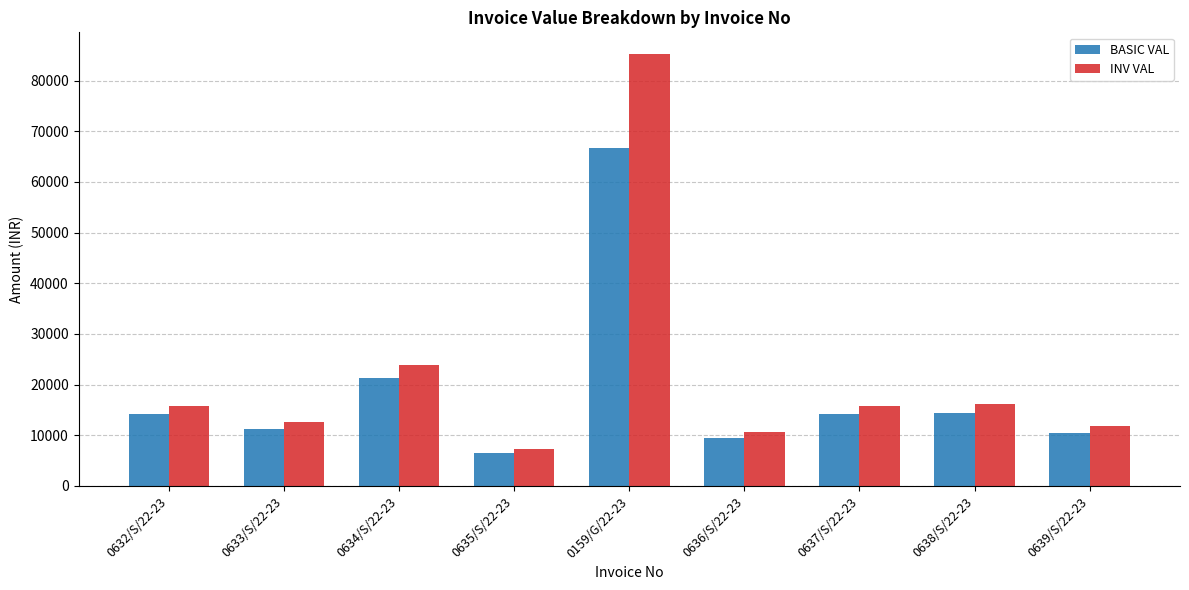

Which category has the highest value in the BASIC VAL series?

0159/G/22-23